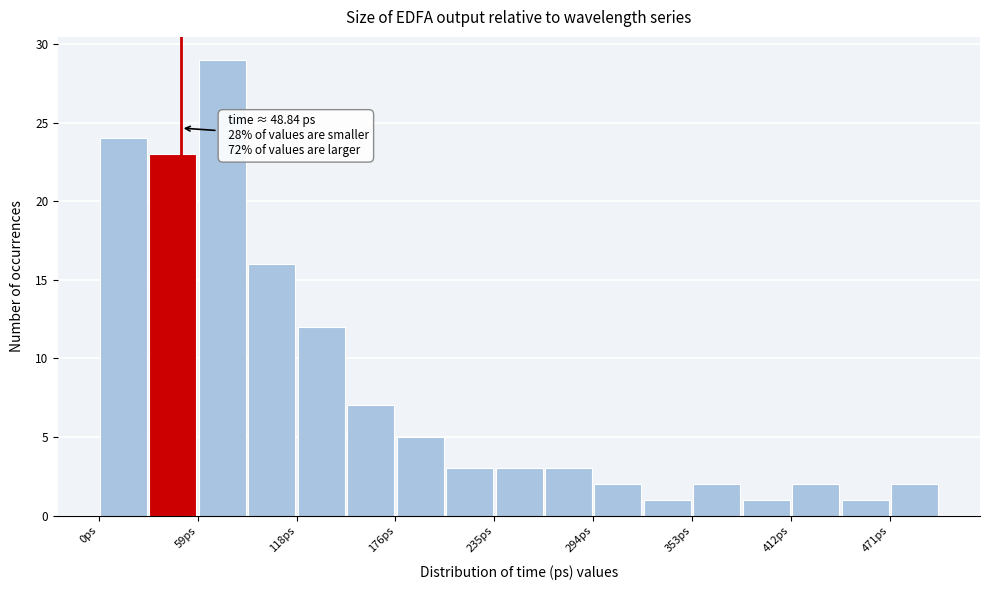

Read against the x-axis, roughly where is the centre of the tallest bar?

70